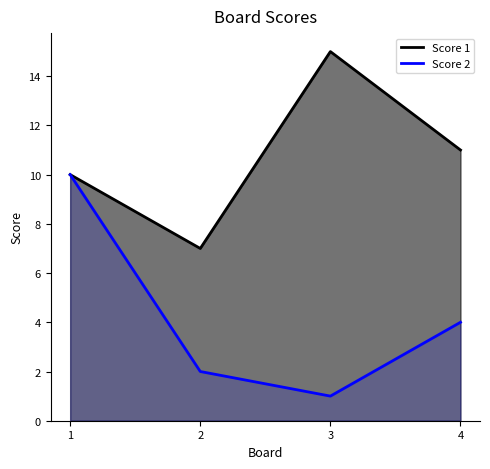

Count the Score 1 values in the range 10 to 15.

3